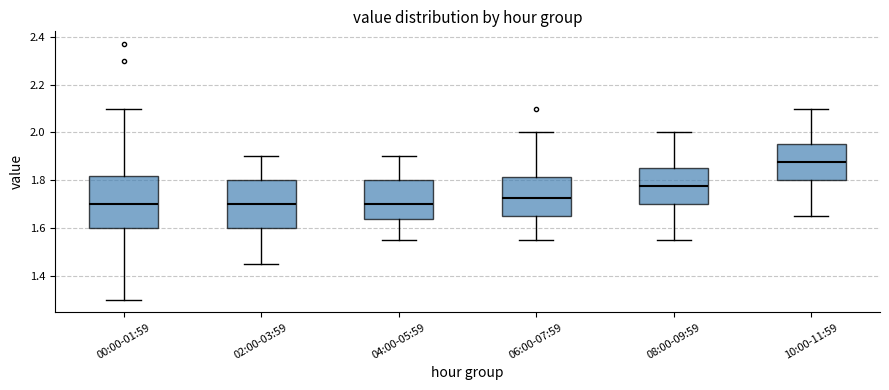

Where does the median line of the box for 00:00-01:59 sit on the y-axis? The values are not printed on the chart, so give them approximately, as read against the axis.

1.70